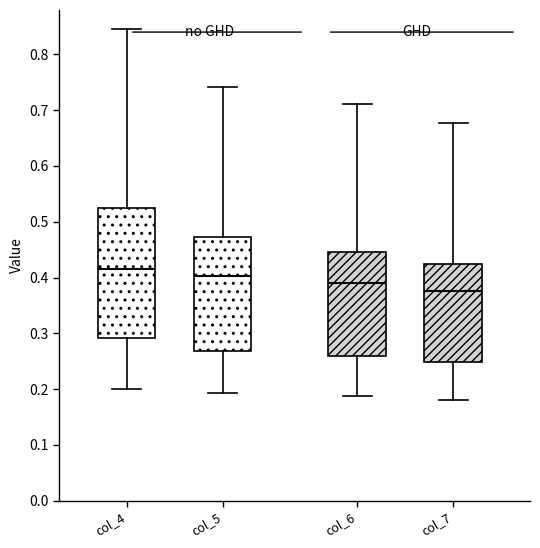

Reading left to right, read every box against the y-axis: the position of its median line, the range the box covers, and the ends of its whiskers. The values are not printed on the chart, so give them approximately, as read against the axis.

col_4: median 0.42, box 0.29 to 0.52, whiskers 0.20 to 0.85
col_5: median 0.40, box 0.27 to 0.47, whiskers 0.19 to 0.74
col_6: median 0.39, box 0.26 to 0.45, whiskers 0.19 to 0.71
col_7: median 0.38, box 0.25 to 0.42, whiskers 0.18 to 0.68